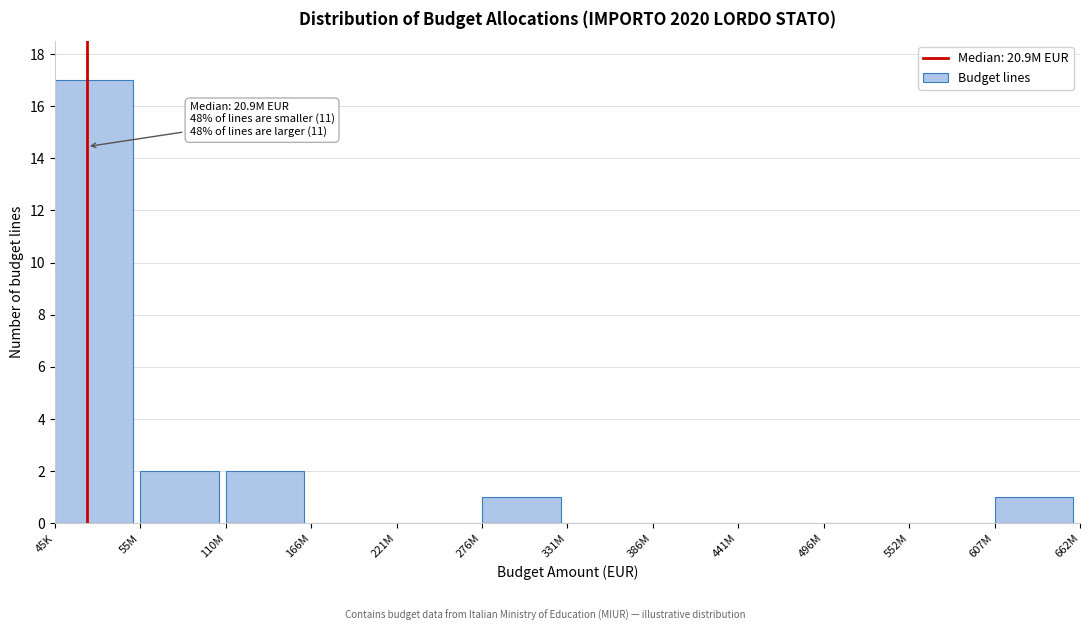

Reading right to left, list all the values displayed in this chart.

607M=1	552M=0	496M=0	441M=0	386M=0	331M=0	276M=1	221M=0	166M=0	110M=2	55M=2	45K=17